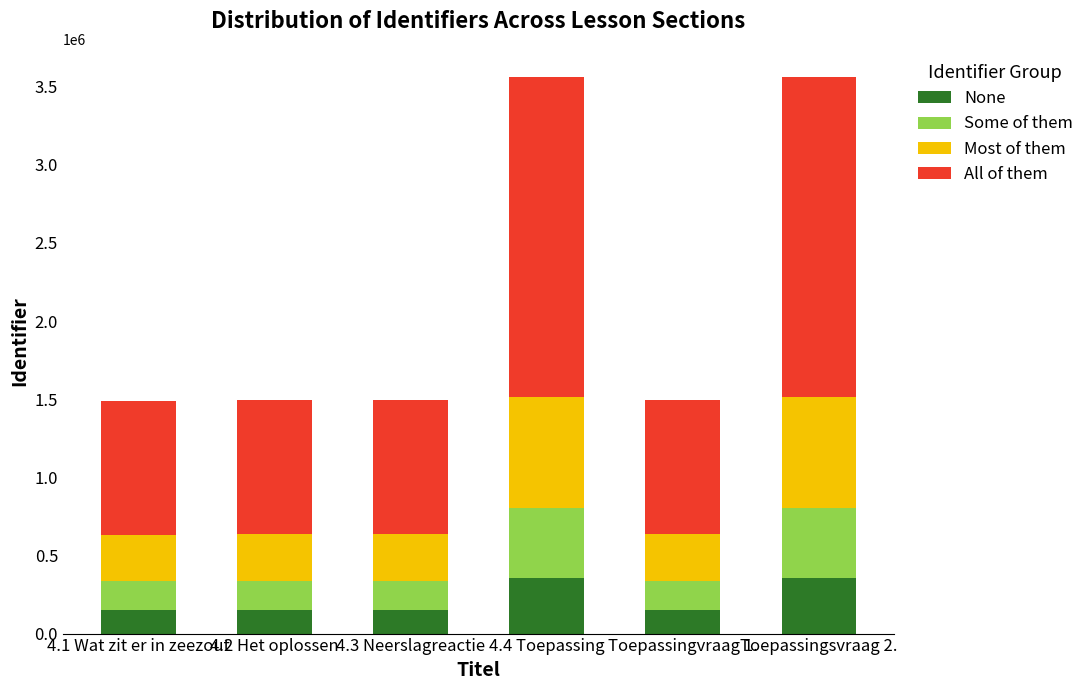

What is the lowest value of the None series?

149093